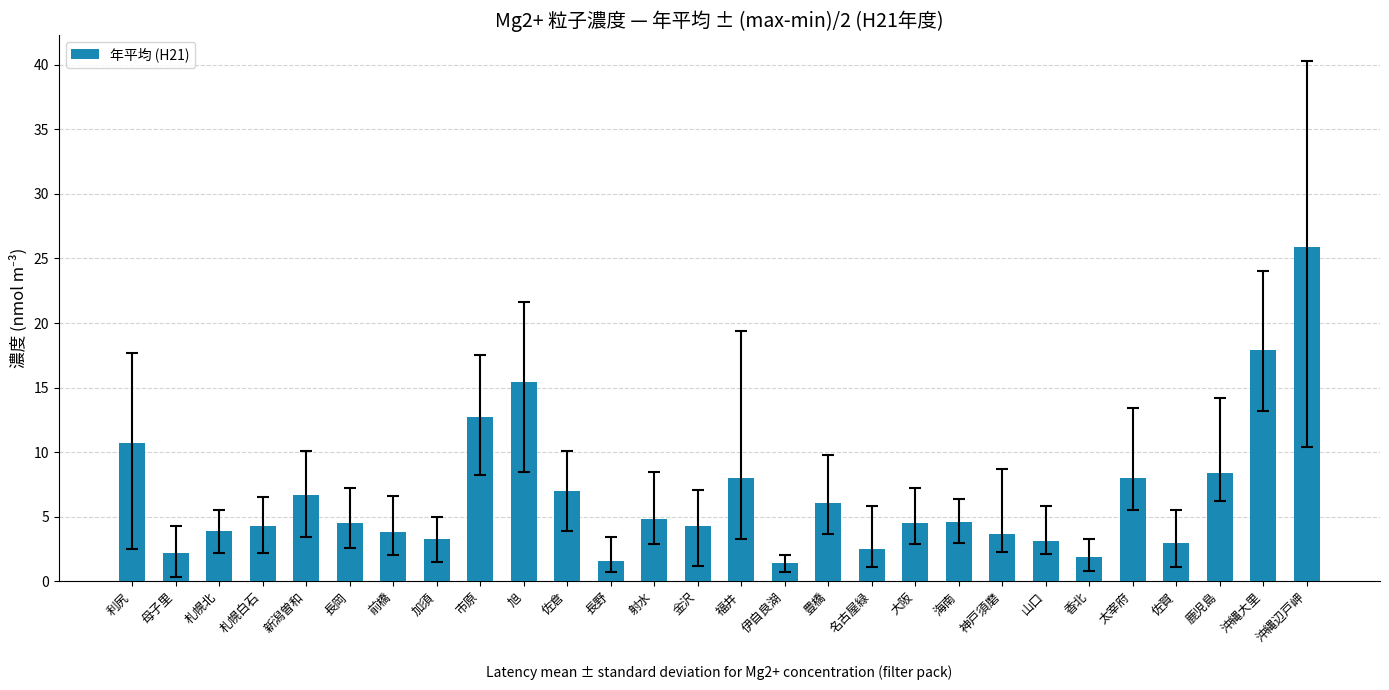

Where is the data nearest to the value 13?

市原